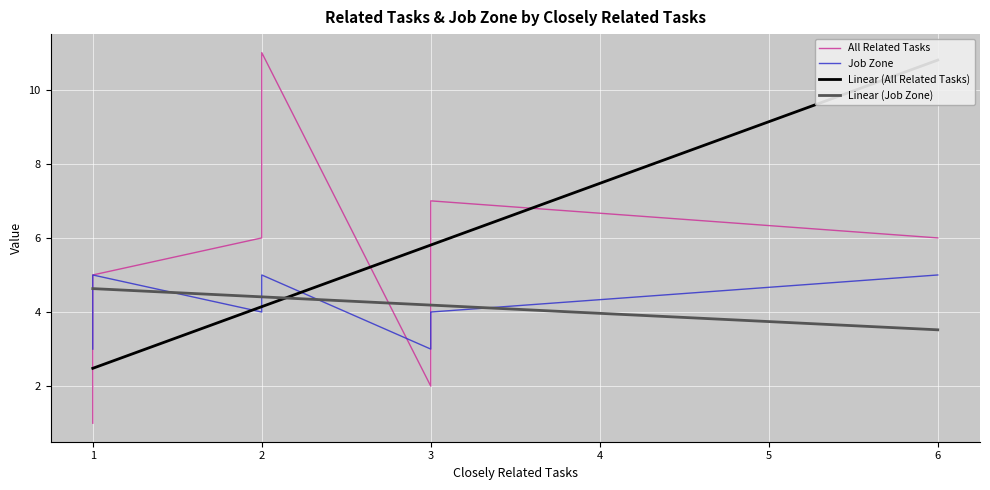

At which category is the sum across all series the highest?

2